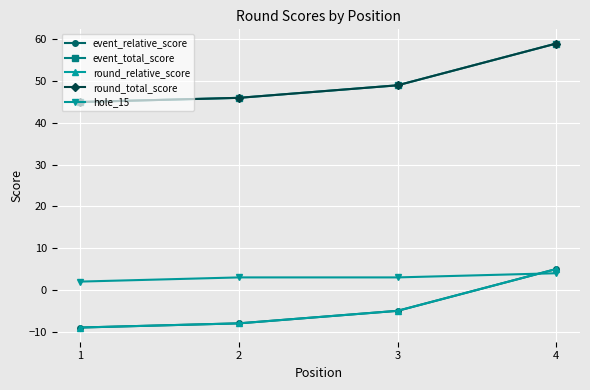

What is the sum of all hole_15 values?

12